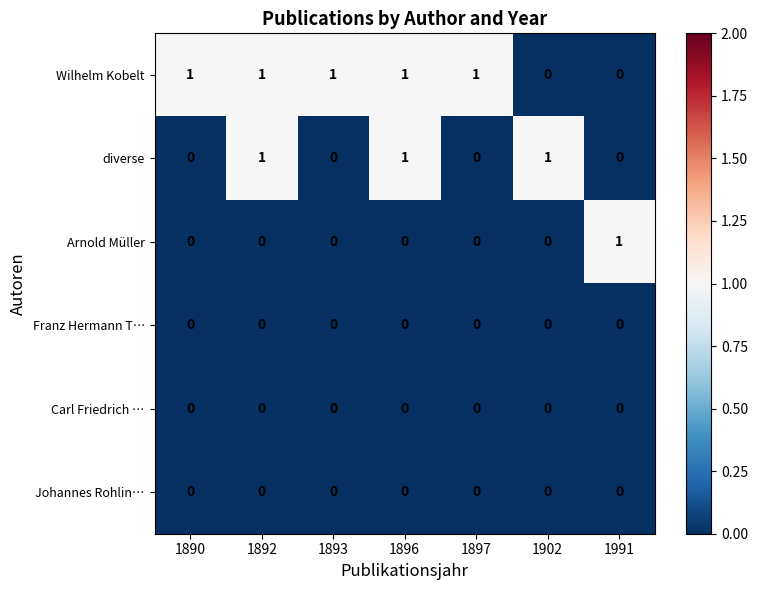

How many categories are shown in the chart?

7